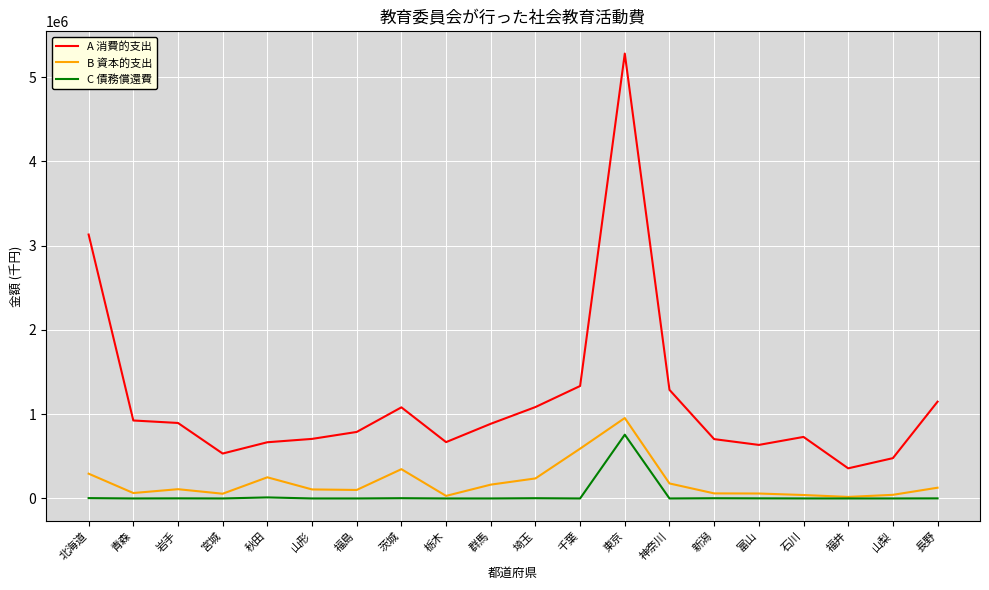

Which series has the largest range (max minus min)?

A 消費的支出